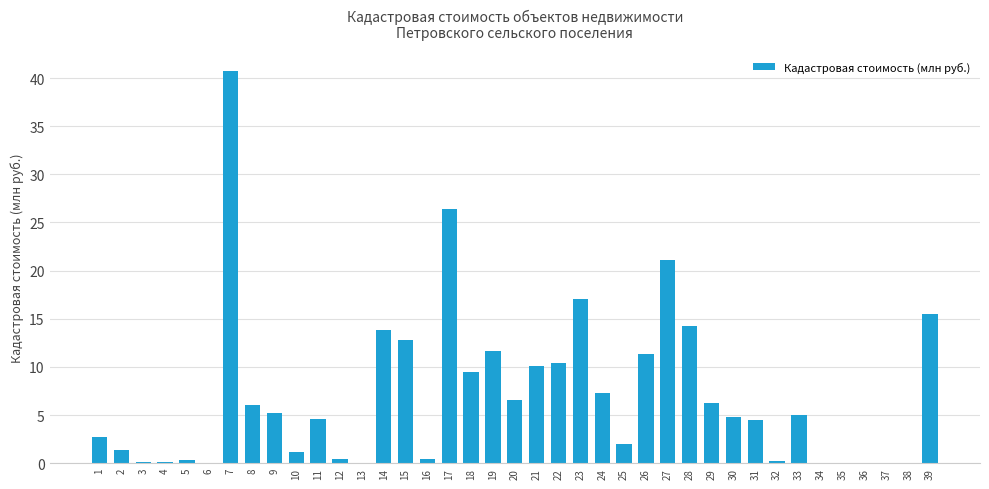

What is the average value?

7.0